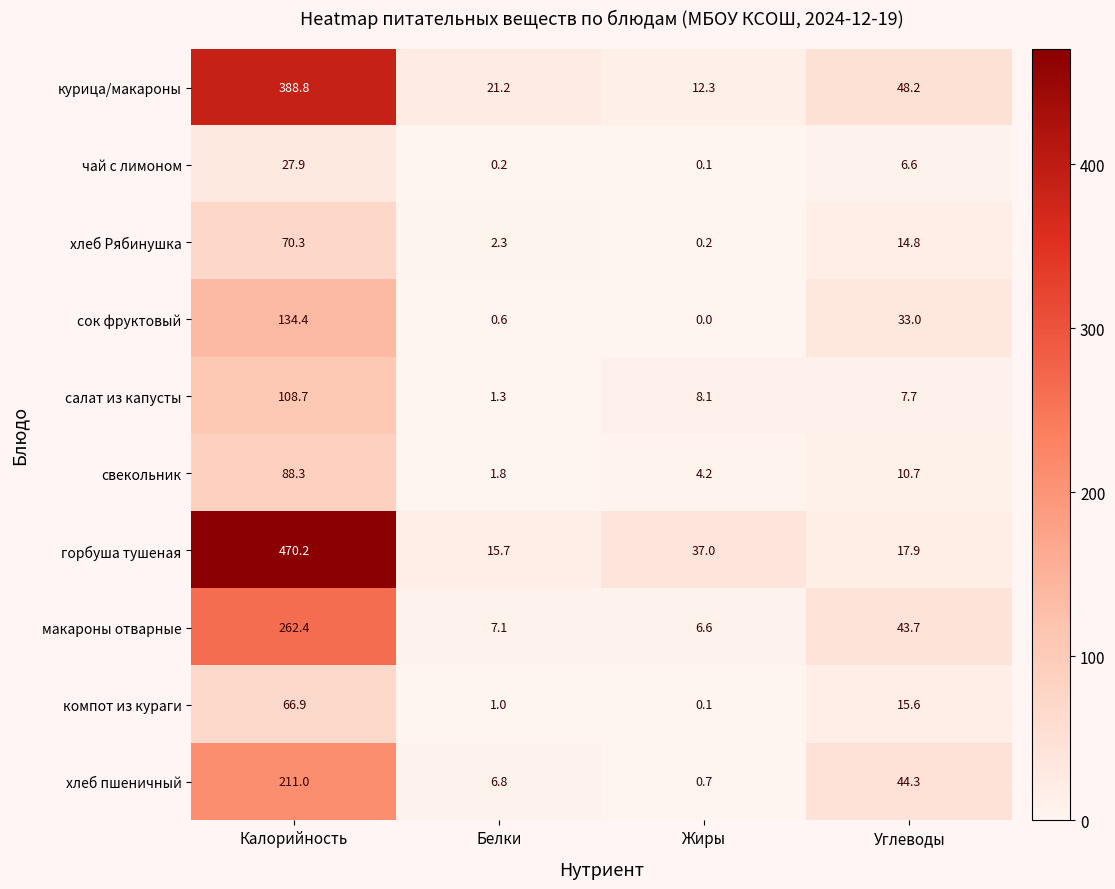

At which label does макароны отварные reach its minimum?

Жиры